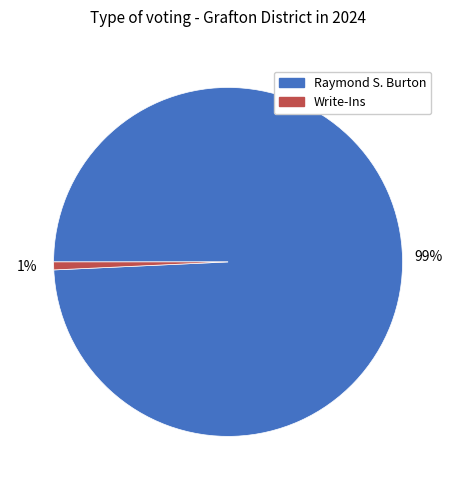

Which has a higher value, Raymond S. Burton or Write-Ins?

Raymond S. Burton